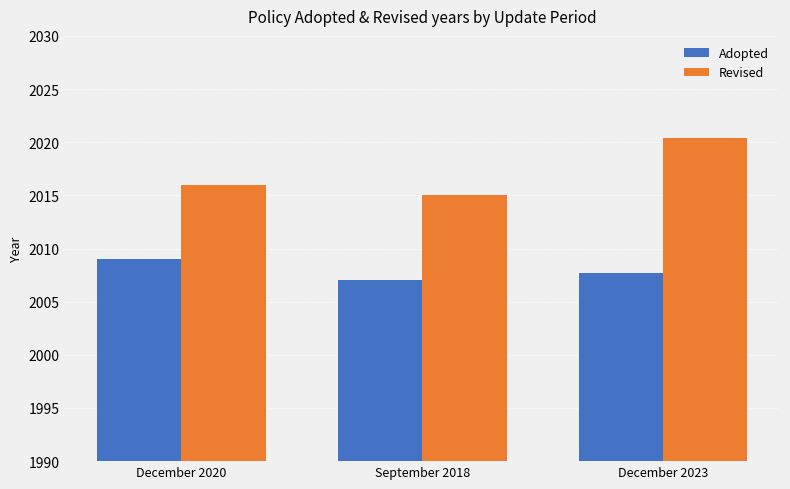

Which series has the widest spread of values?

Revised